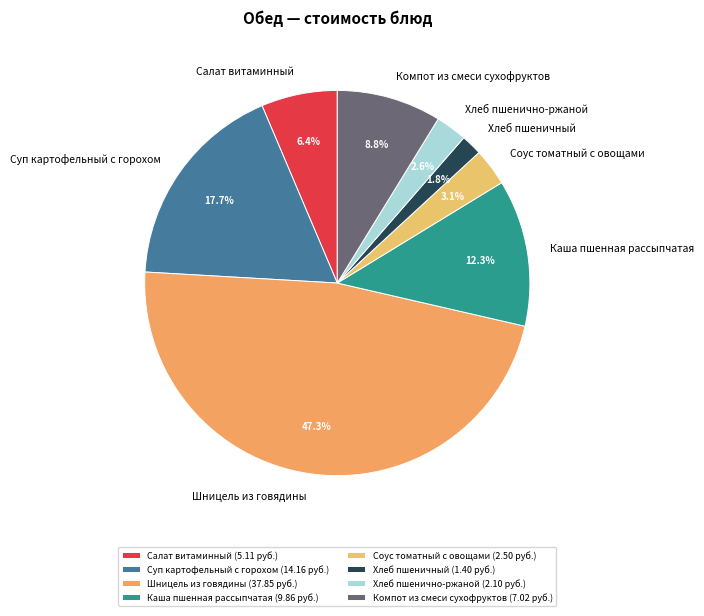

What percentage is the Шницель из говядины slice, to the nearest percent?

47%